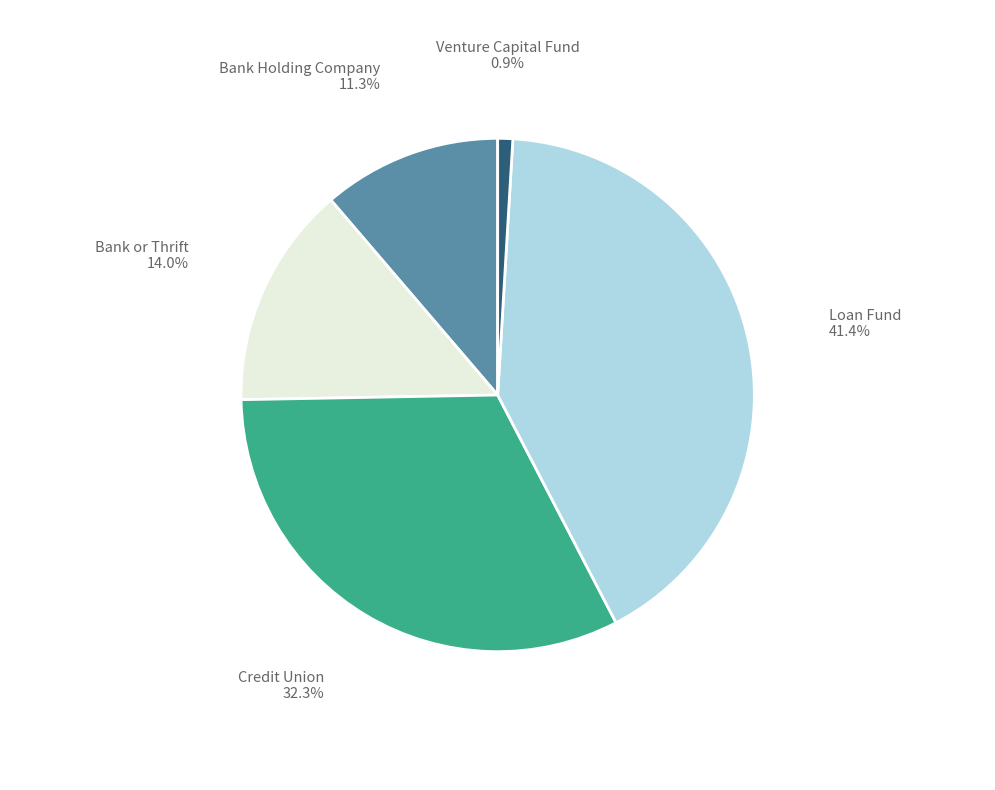

To the nearest percent, what is the average slice percentage?

20%